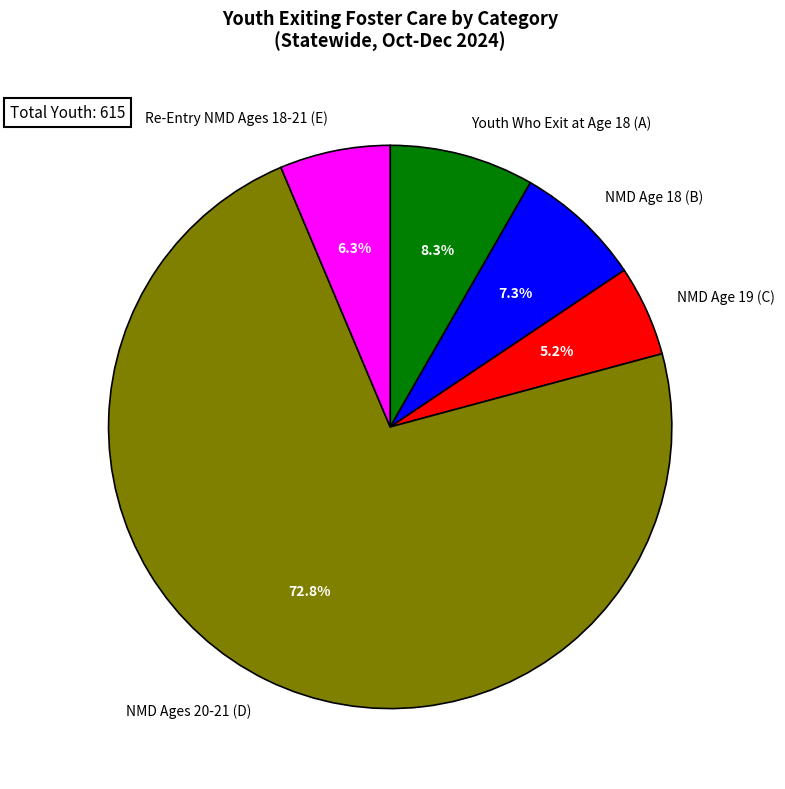

What percentage is the Youth Who Exit at Age 18 (A) slice, to the nearest percent?

8%